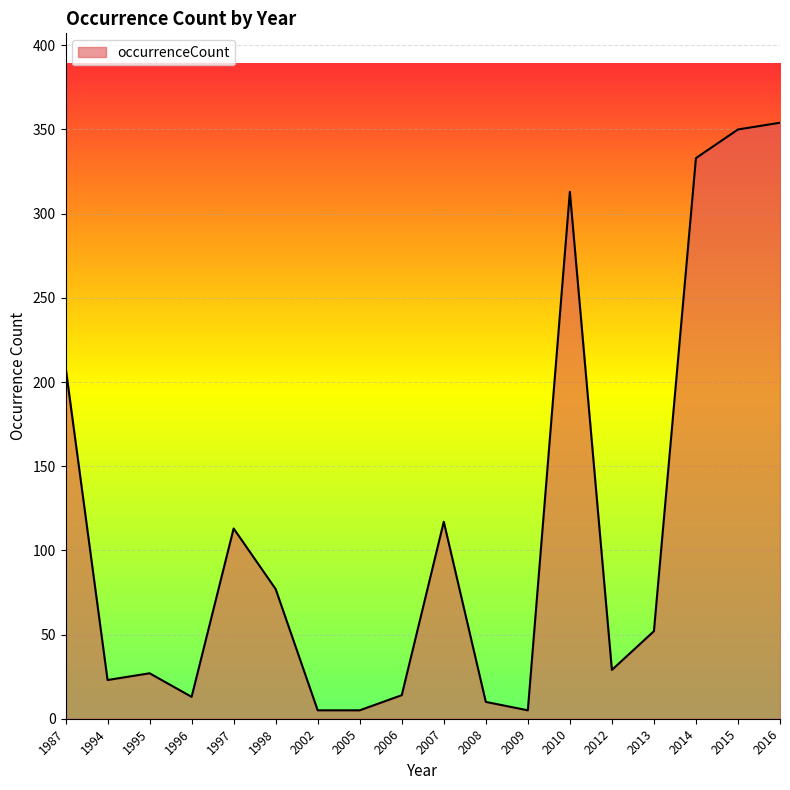

The chart shows a value of 113 at 1997. True or false?

True